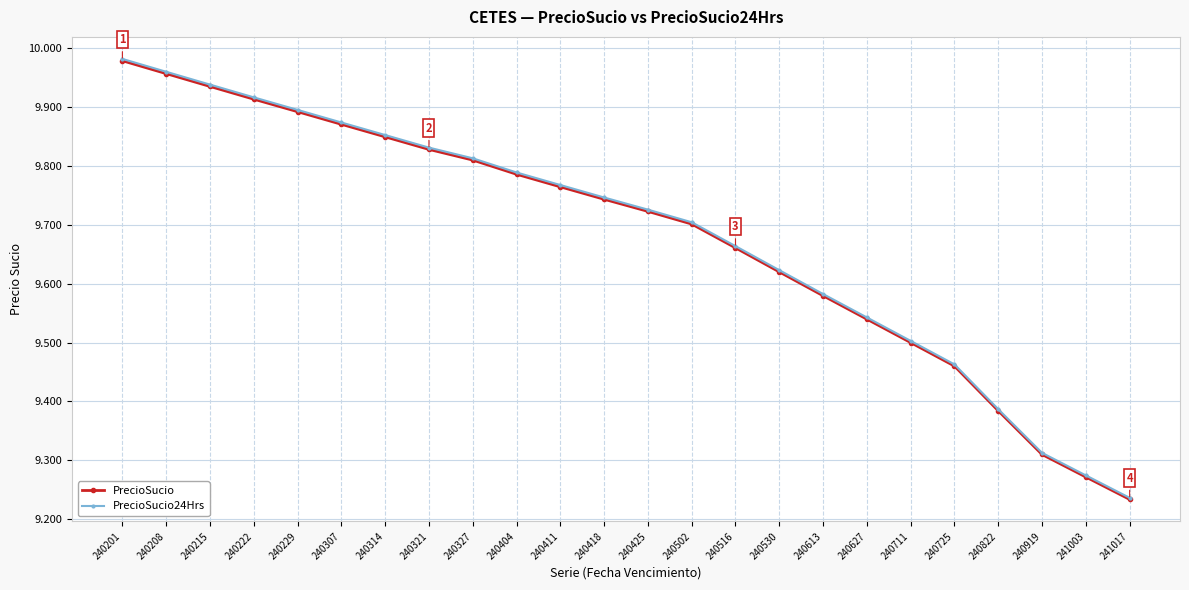

At how many categories does at least one series exceed 9?

24